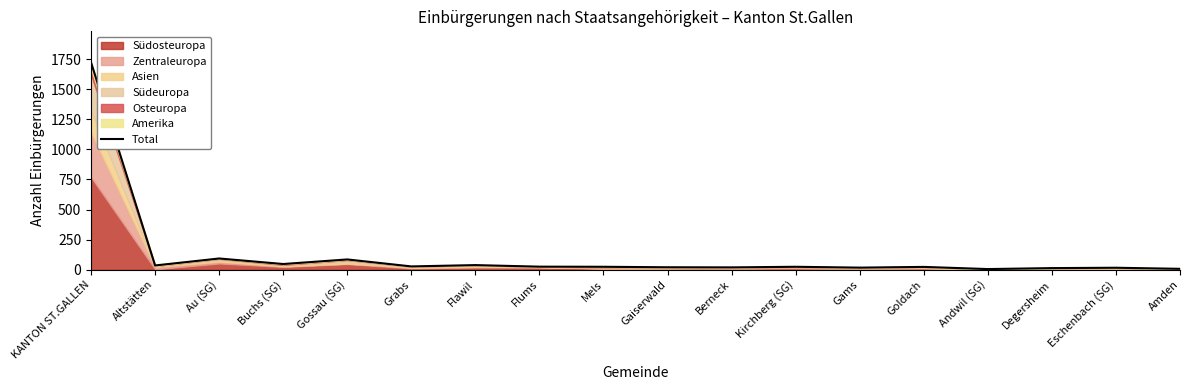

The value at Mels is 12. True or false?

False